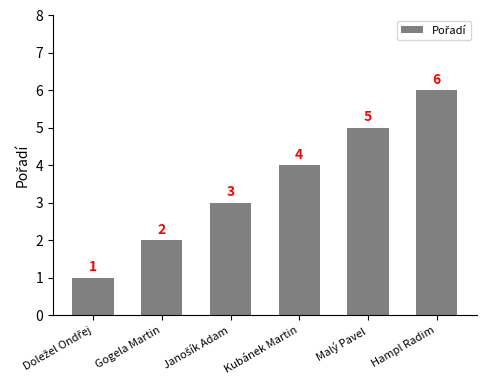

The value at Gogela Martin is 3. True or false?

False